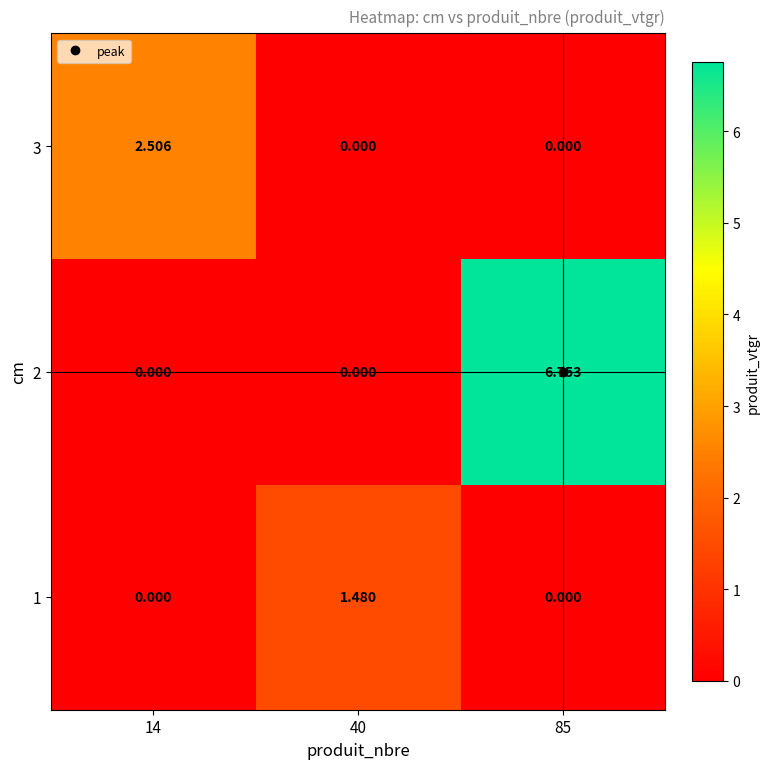

What is the difference between the highest and lowest values at 85?

6.8